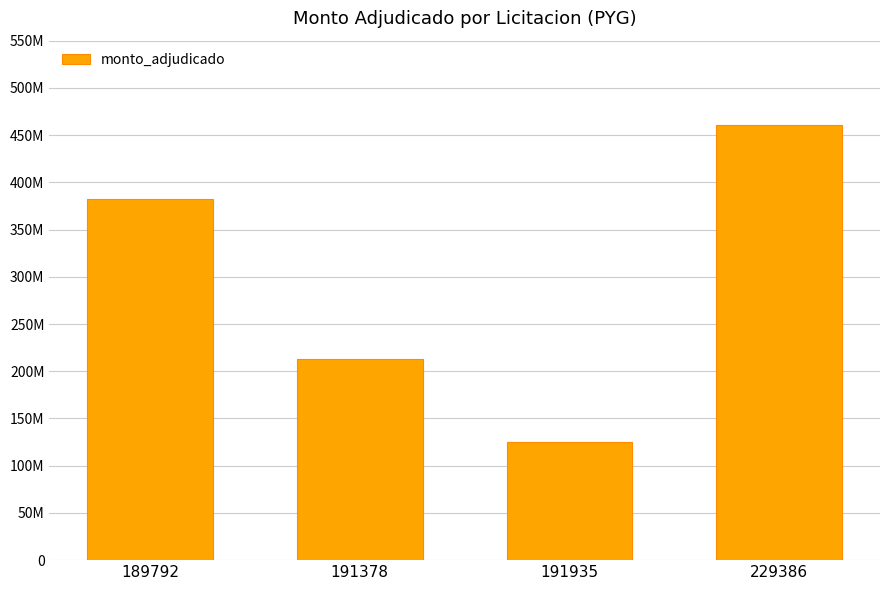

How many values are between 213201590 and 460850470?

3